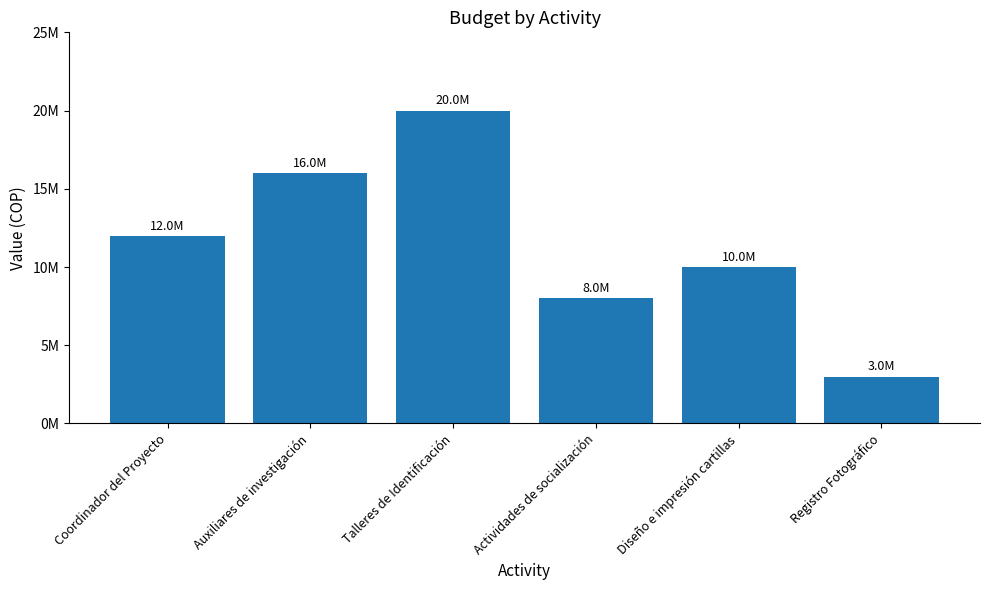

List the labels in order of value, largest first.

Talleres de Identificación, Auxiliares de investigación, Coordinador del Proyecto, Diseño e impresión cartillas, Actividades de socialización, Registro Fotográfico